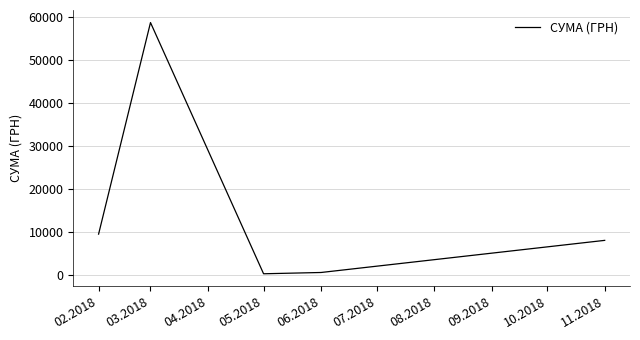

Which label corresponds to the largest value in the chart?

03.2018